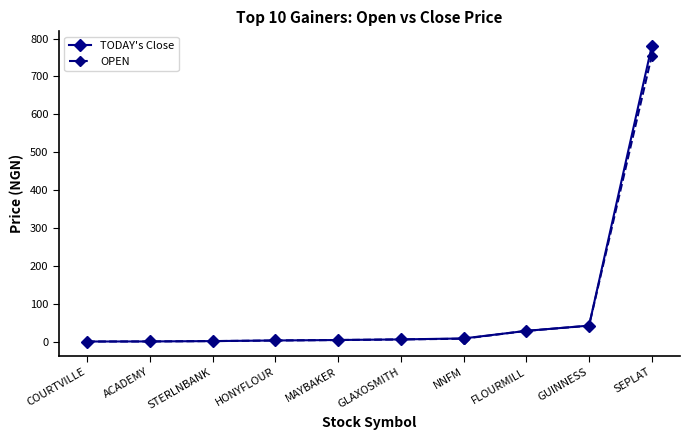

What is the value of the OPEN point at the 8th from the left?

28.6